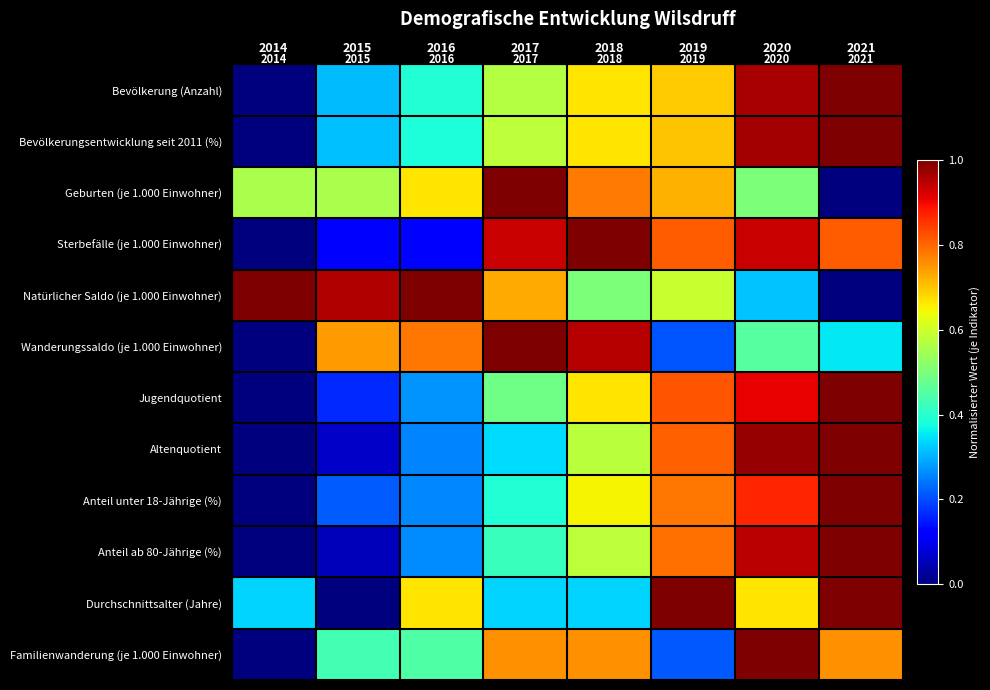

How many values in Anteil unter 18-Jährige (%) are above zero?

7